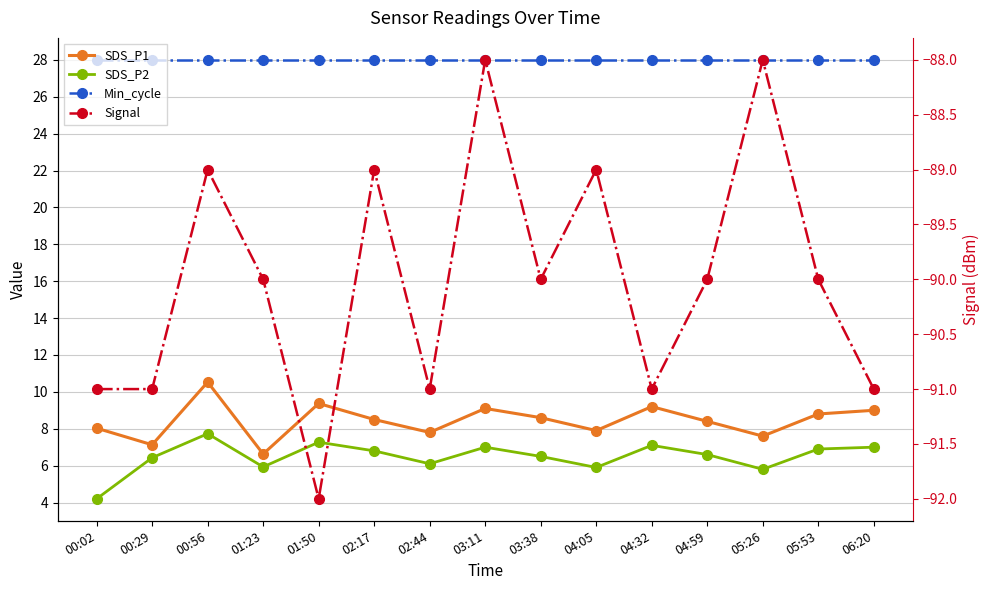

Is the value of SDS_P2 at 05:53 greater than the value of Min_cycle at 05:53?

No